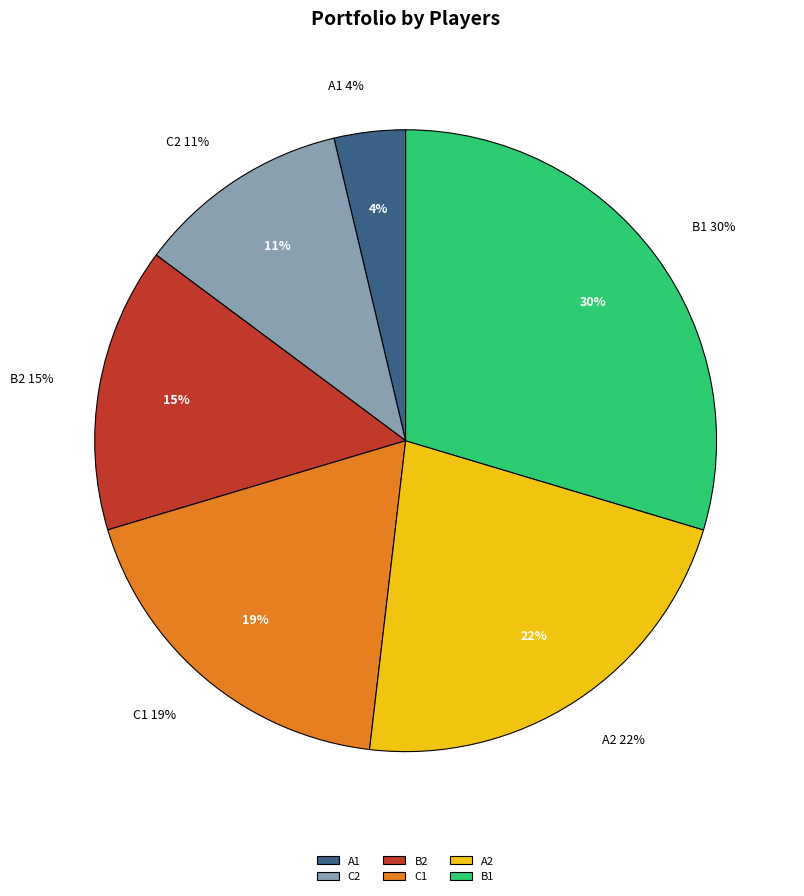

To the nearest percent, what is the difference between the C2 and A2 slice percentages?

11%